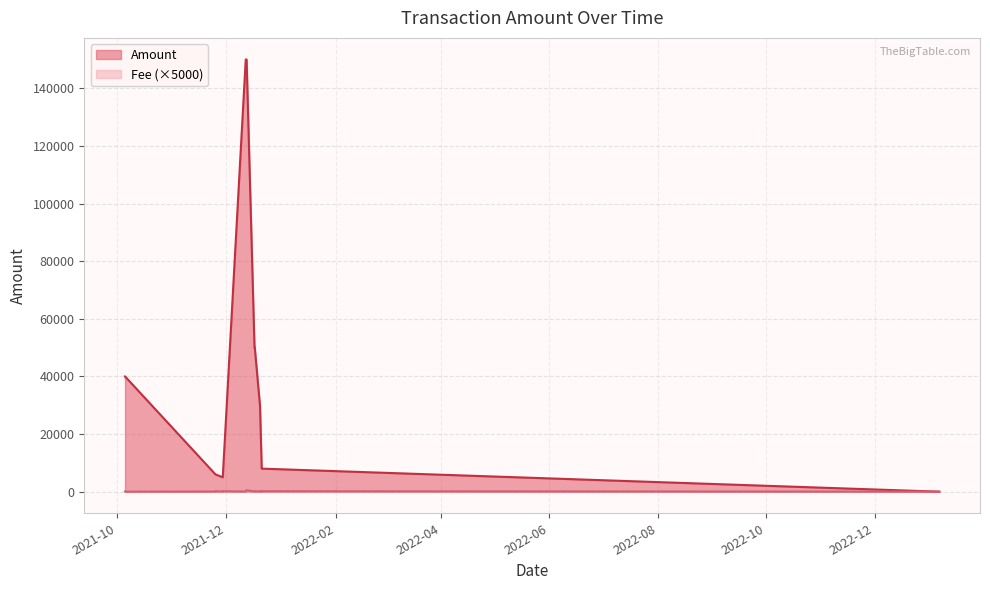

What is the maximum value for Fee?

500.0